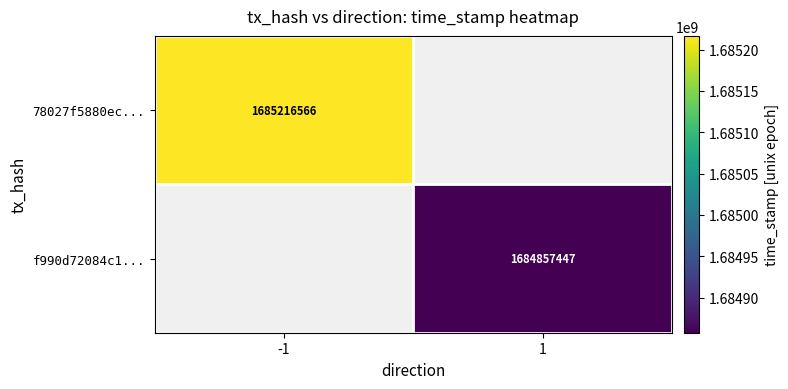

Is it true that f990d72084c1... equals 1684857447 at 1?

True